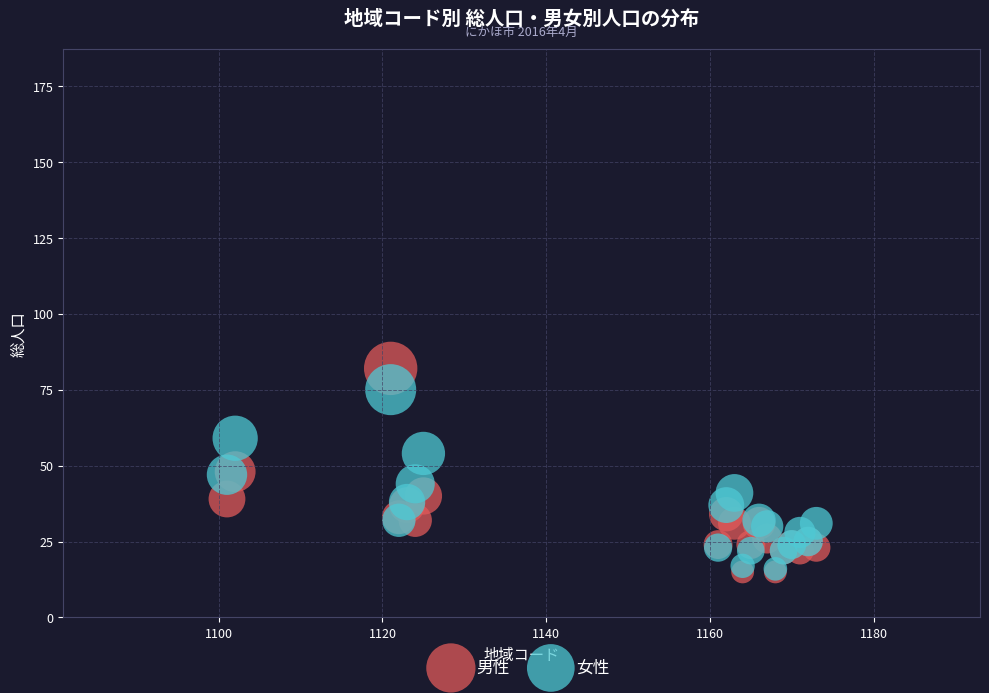

What are all the series names shown in the legend?

男性, 女性